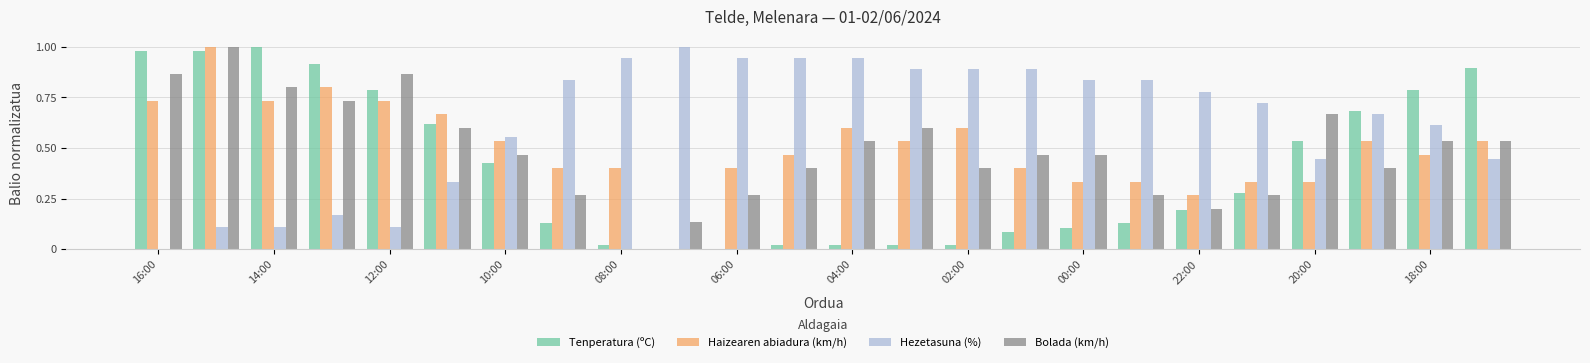

What is the sum of all Haizearen abiadura (km/h) values?

12.1